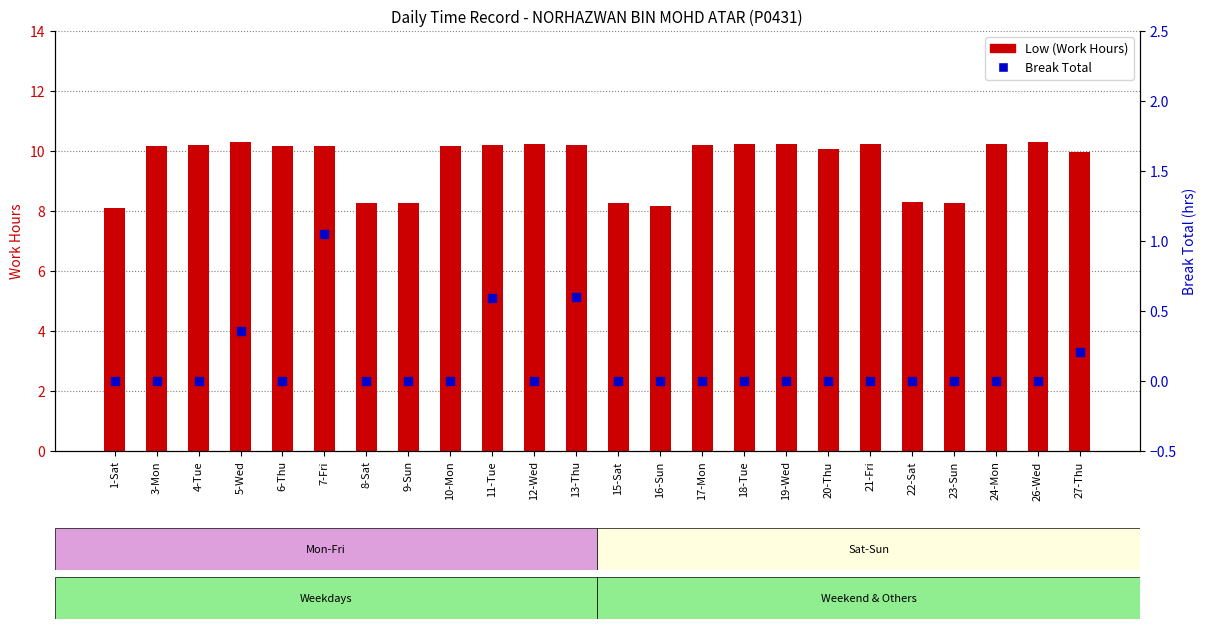

At how many categories does at least one series exceed 0?

24